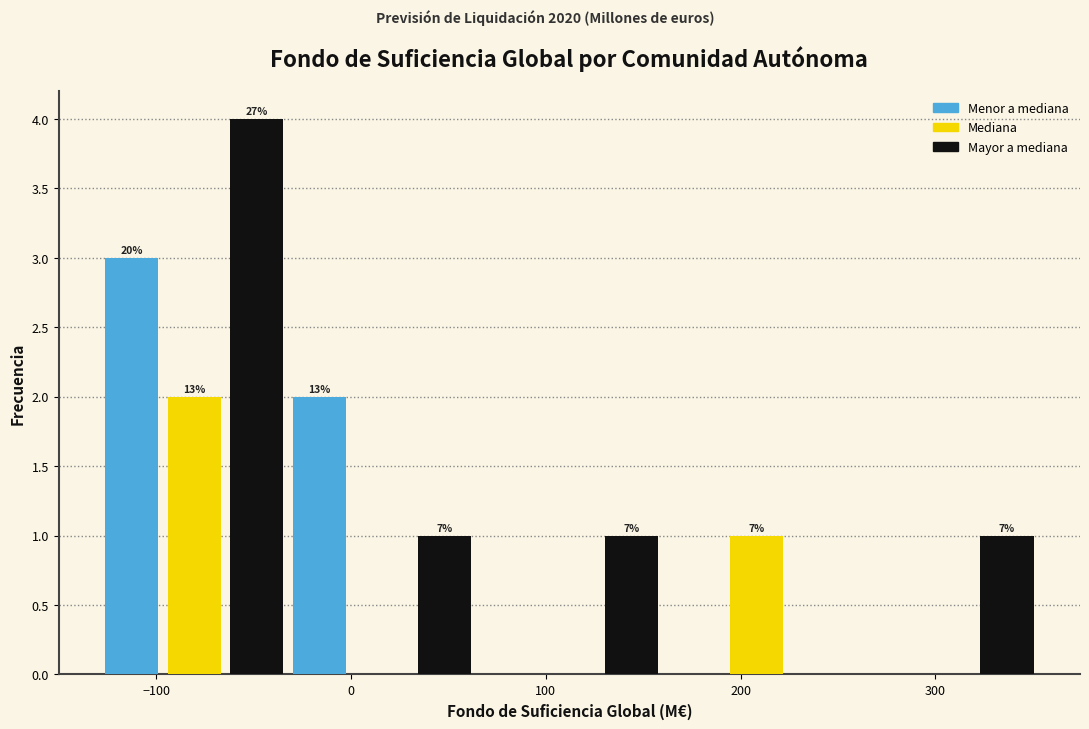

Around what value on the x-axis is the tallest bar? Give the approximate position of its centre, as read against the axis.

-50